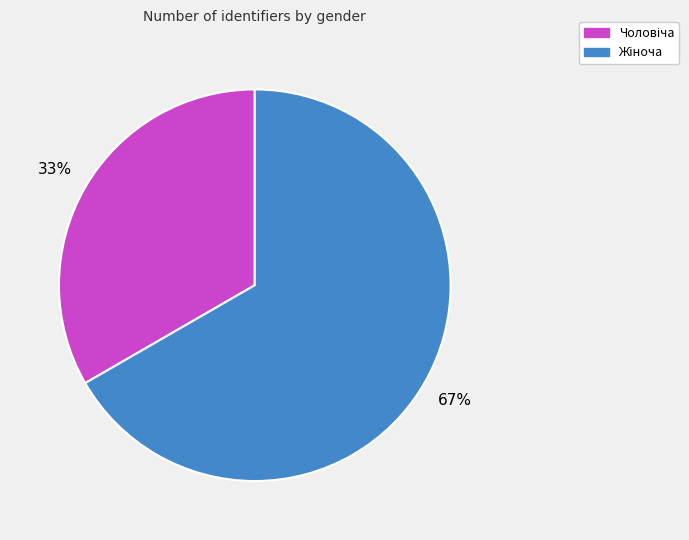

Is there any slice that represents more than half of the pie?

Yes